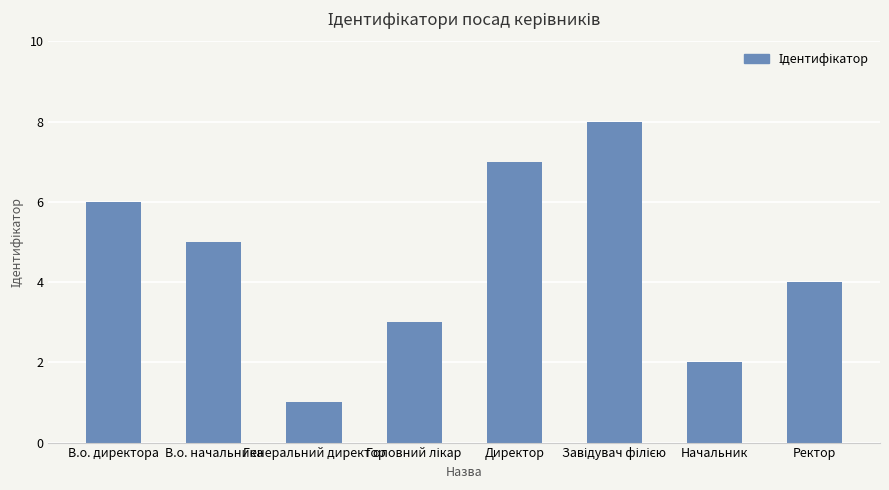

What is the difference between the second highest and minimum values?

6